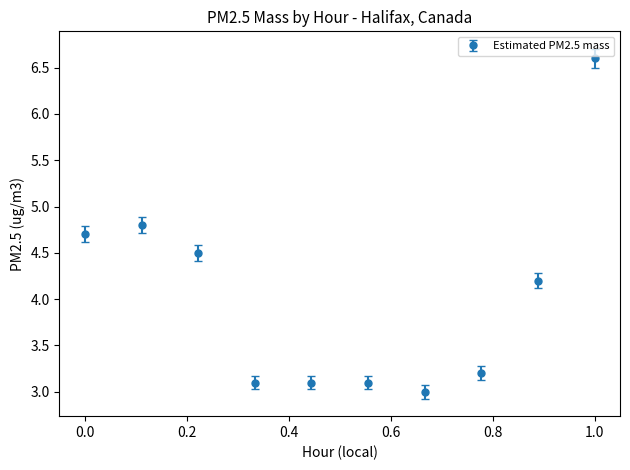

What is the greatest value displayed?

6.6